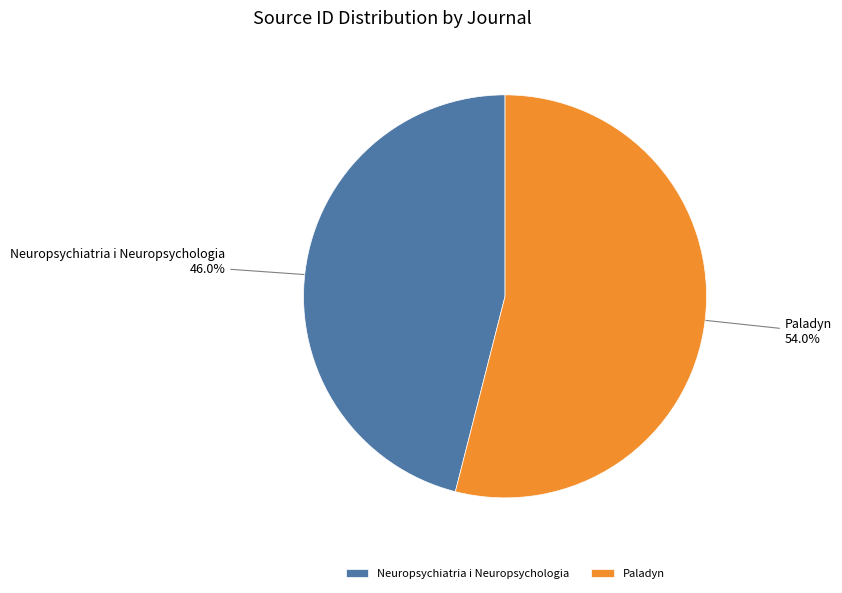

Which has a higher value, Neuropsychiatria i Neuropsychologia or Paladyn?

Paladyn